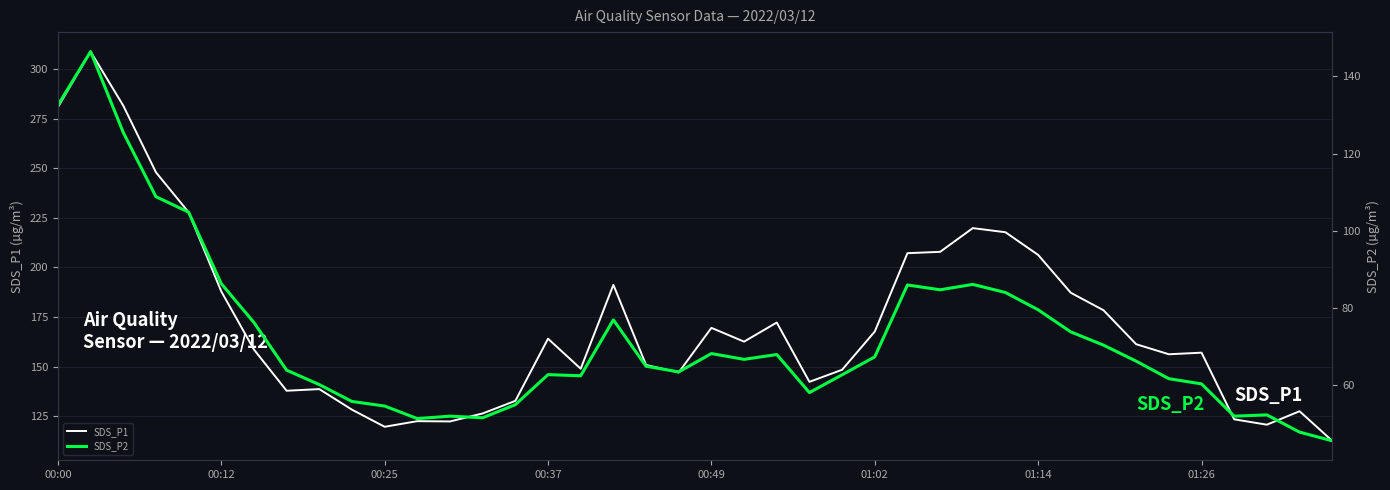

How many distinct data groups are displayed?

2